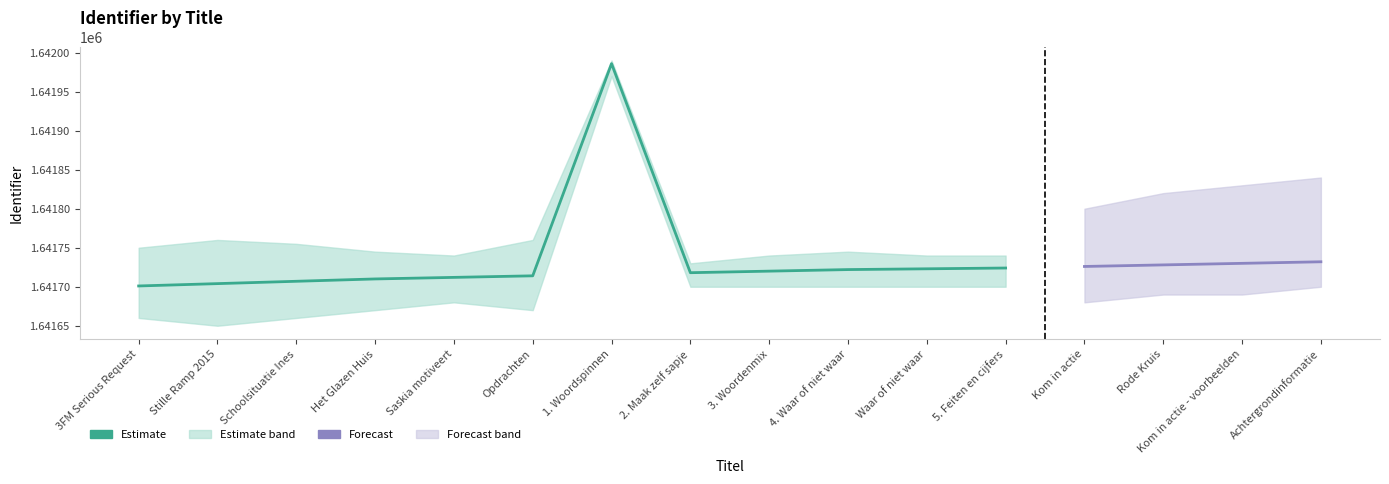

What is the total value across all series at Schoolsituatie Ines?

4925122